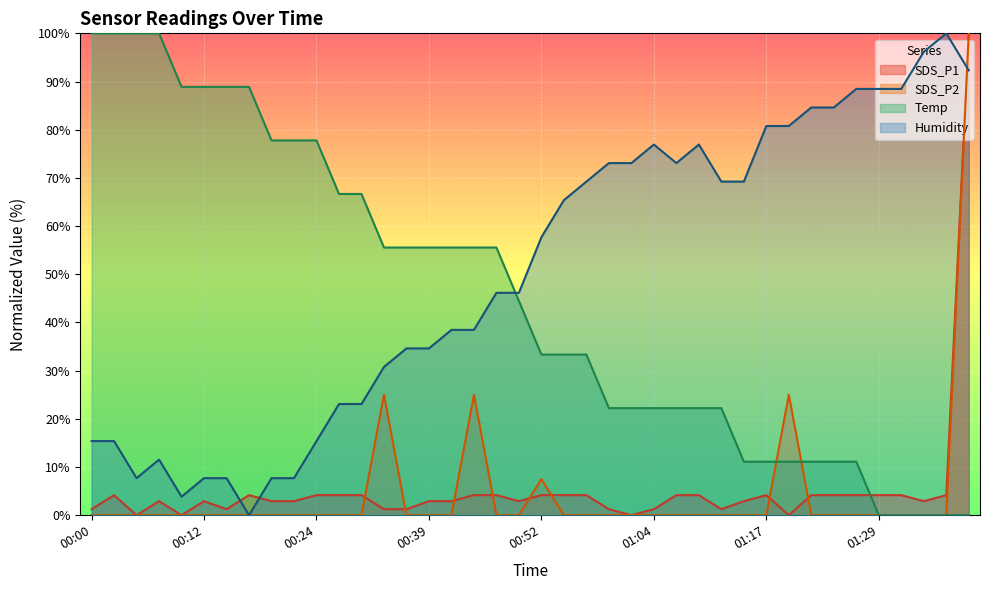

At which label does Temp first exceed 44?

00:00